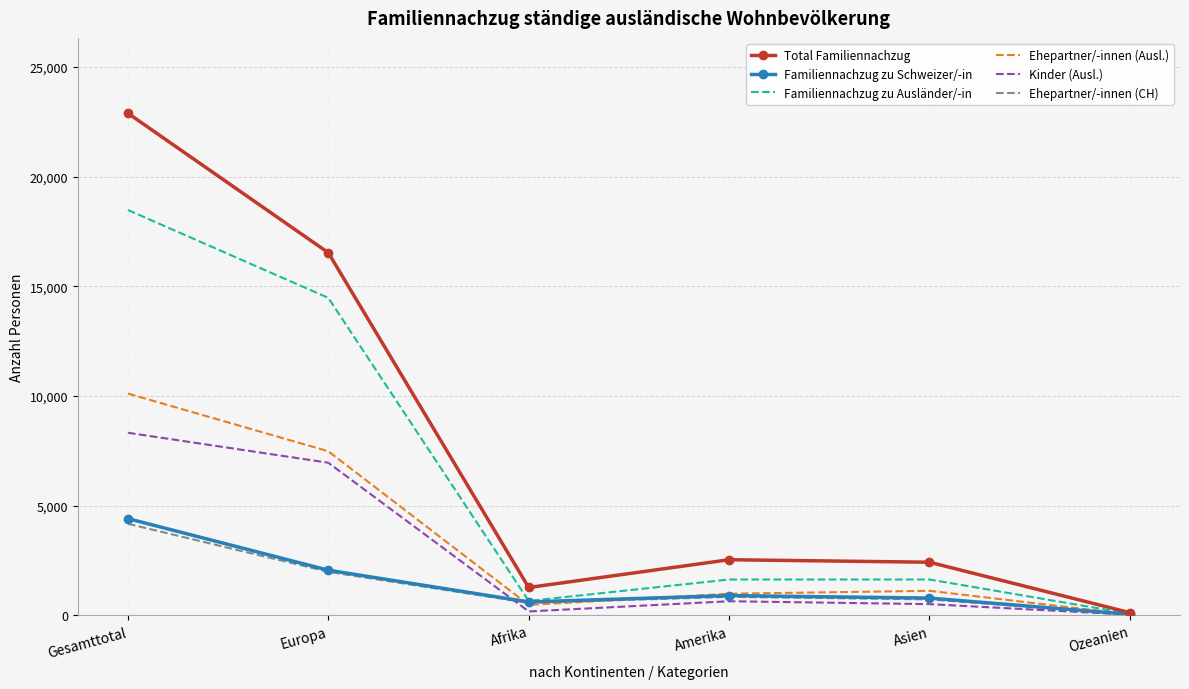

At which label does Familiennachzug zu Ausländer/-in reach its minimum?

Ozeanien